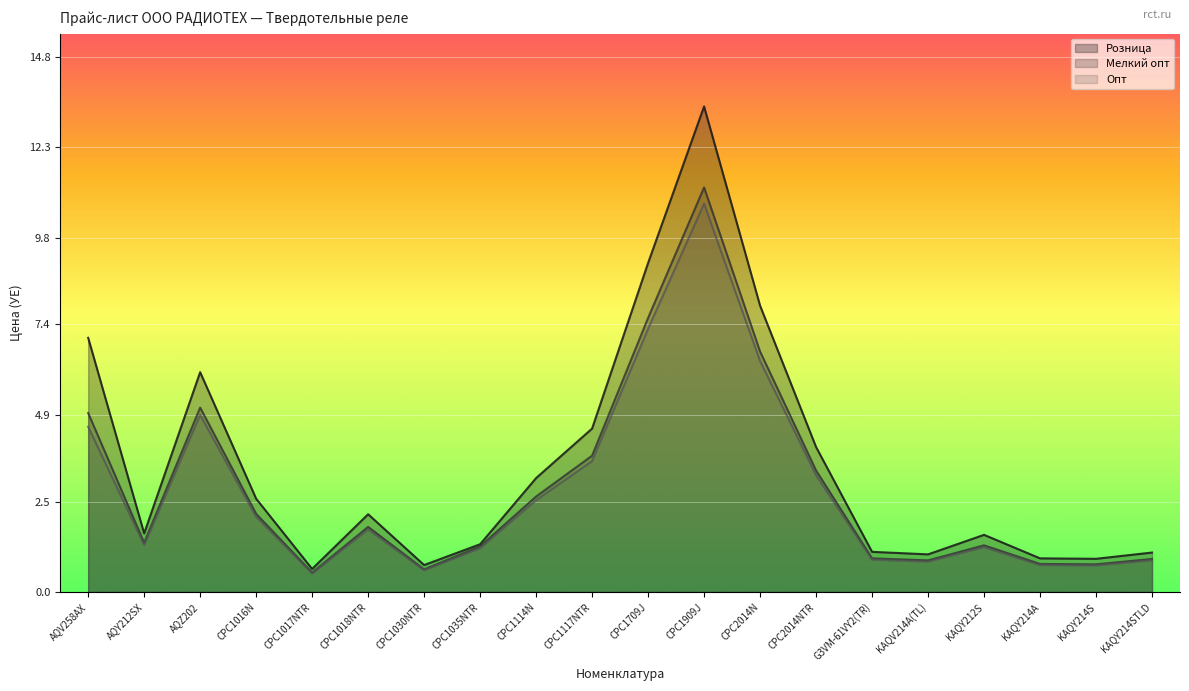

The value of Мелкий опт at CPC1018NTR is 1.8. True or false?

True